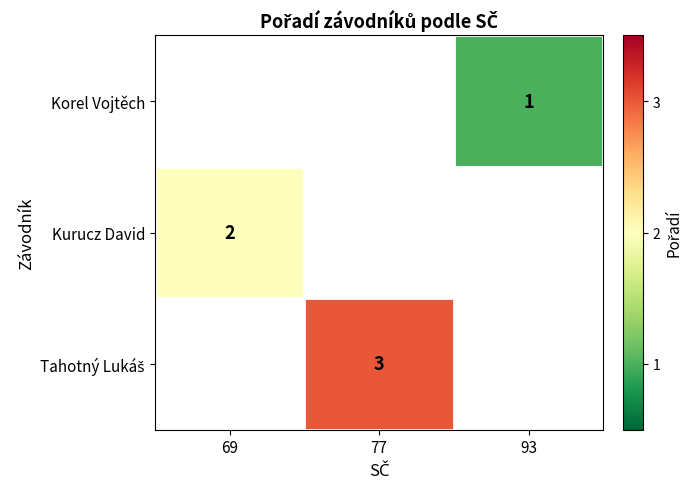

The Kurucz David series shows 2 at 69. True or false?

True